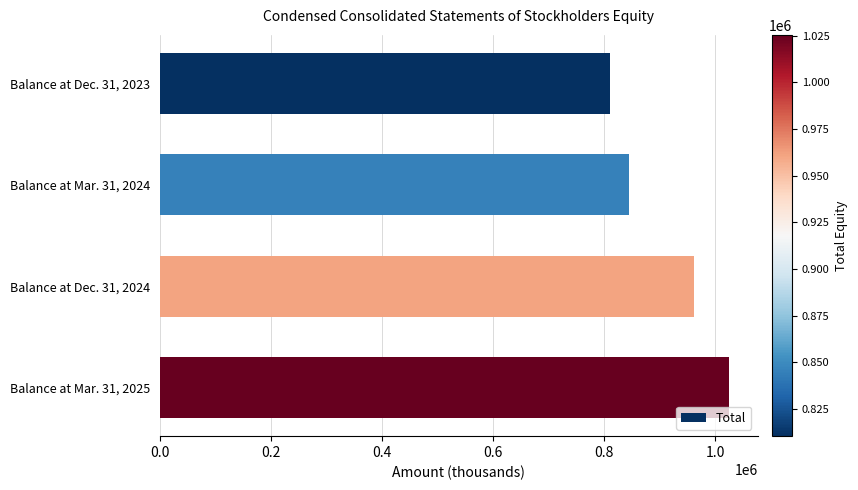

Which label corresponds to the largest value in the chart?

Balance at Mar. 31, 2025